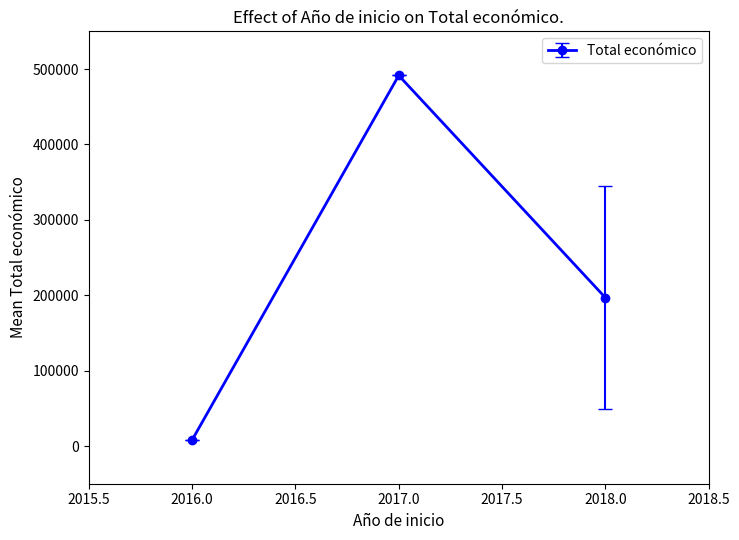

How many lines are shown in the chart?

1